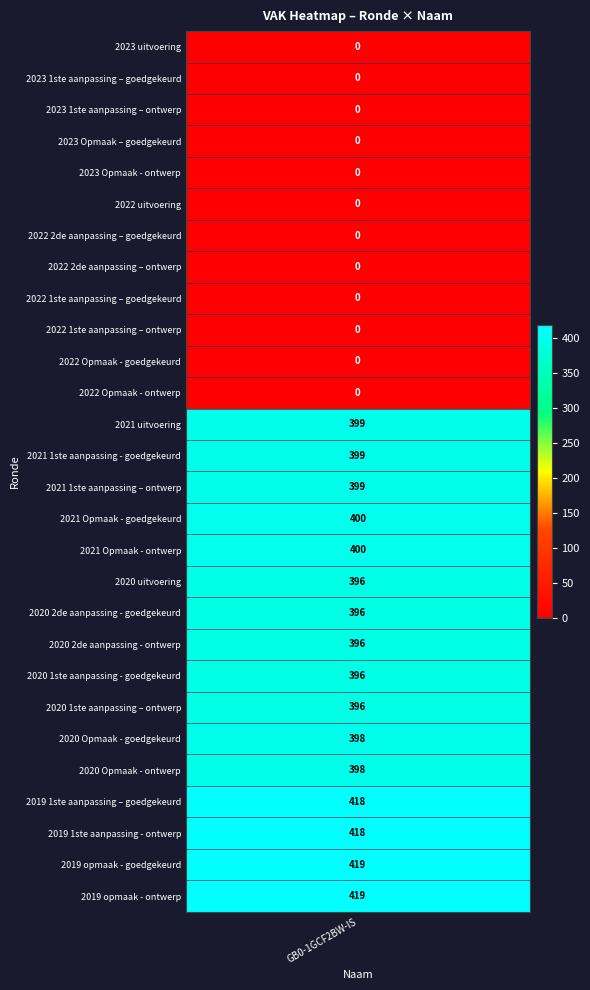

How many values are below 396?

12